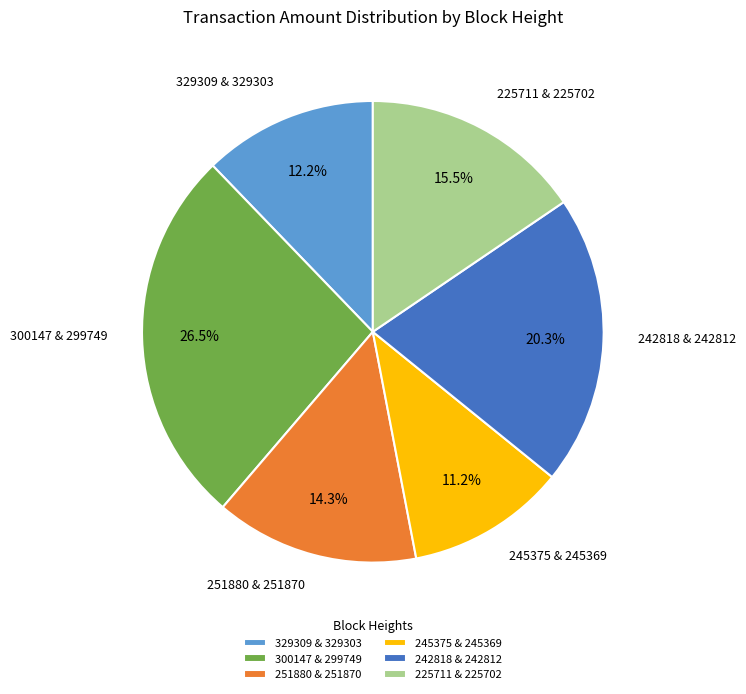

What percentage do 245375 & 245369 and 225711 & 225702 together represent?

26.7%